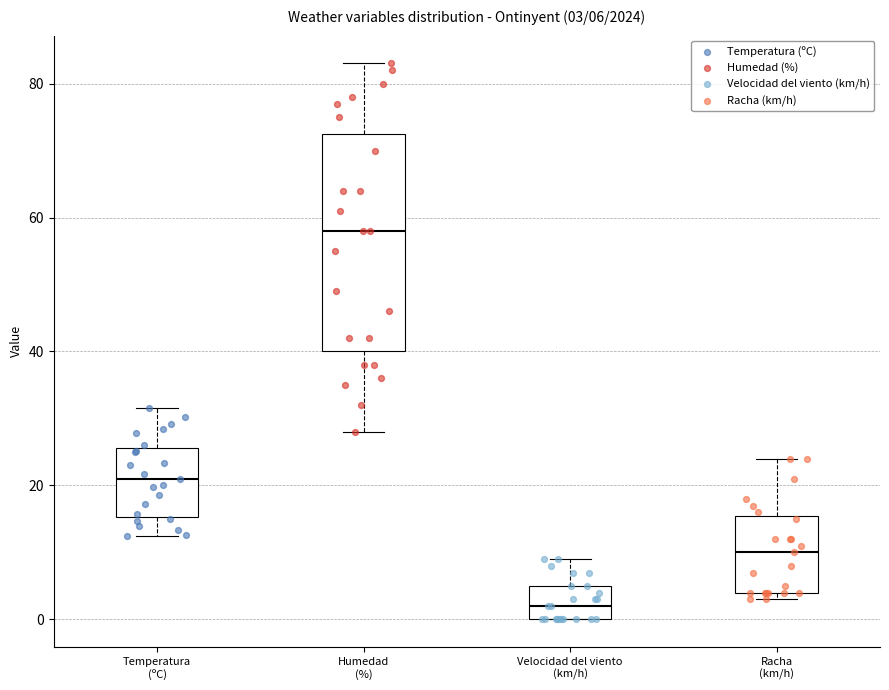

Which box is the tallest, from its lower edge to its upper edge?

Humedad (%)